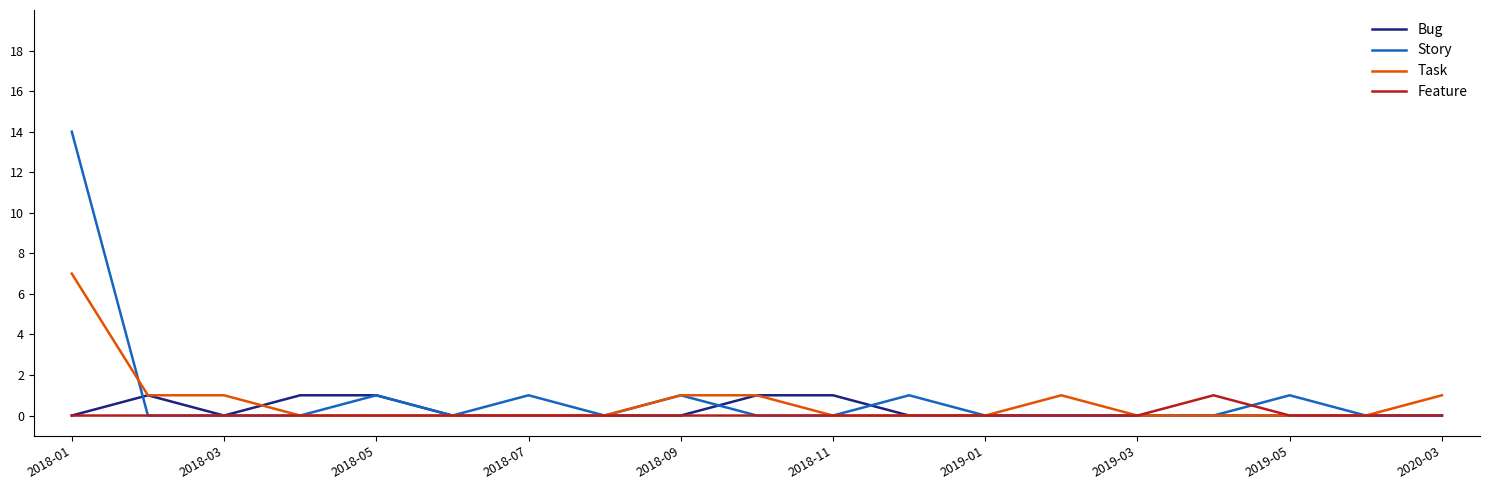

At how many categories does at least one series exceed 7?

1